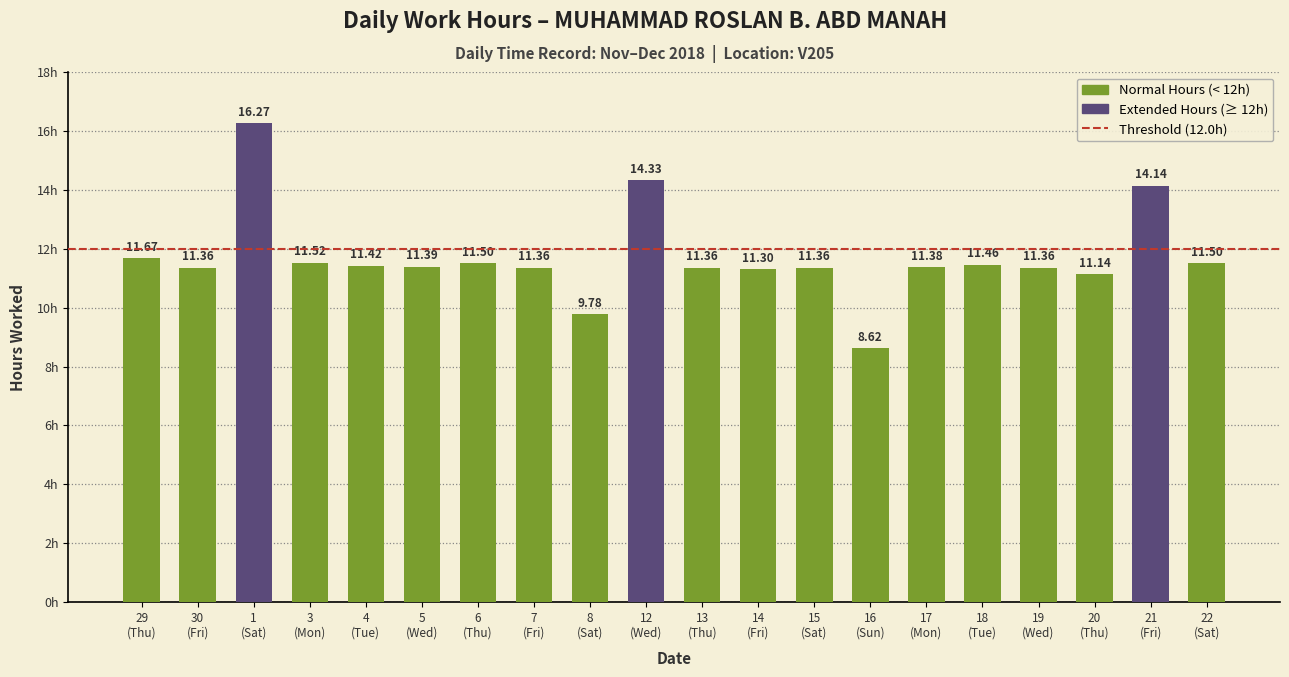

The chart shows a value of 11.4 at 5. True or false?

True